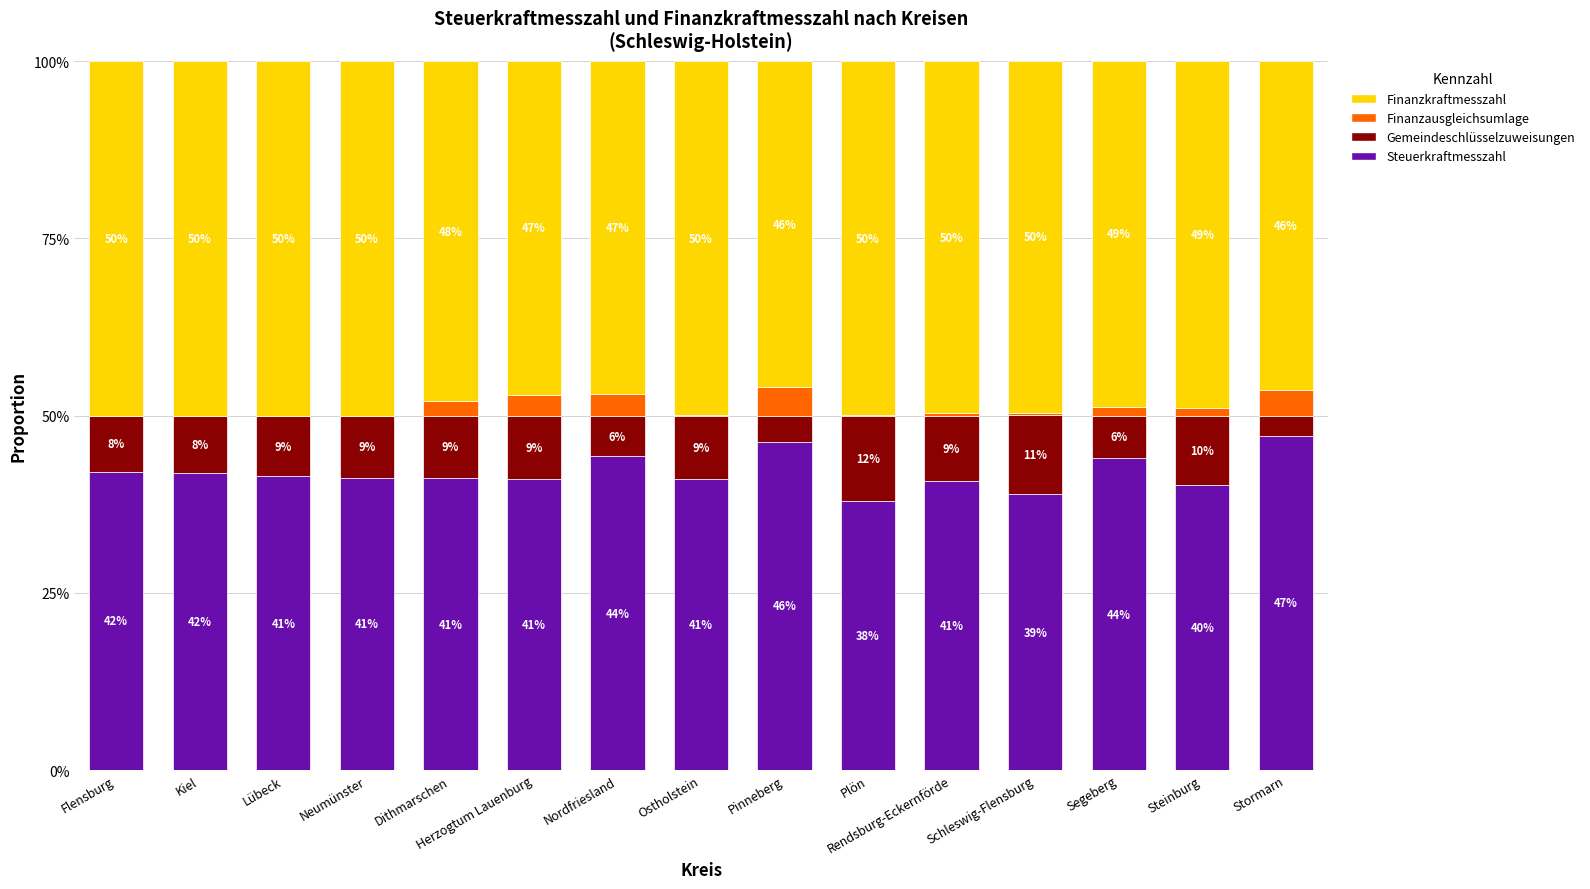

What is the total value across all series at Flensburg?

100.0